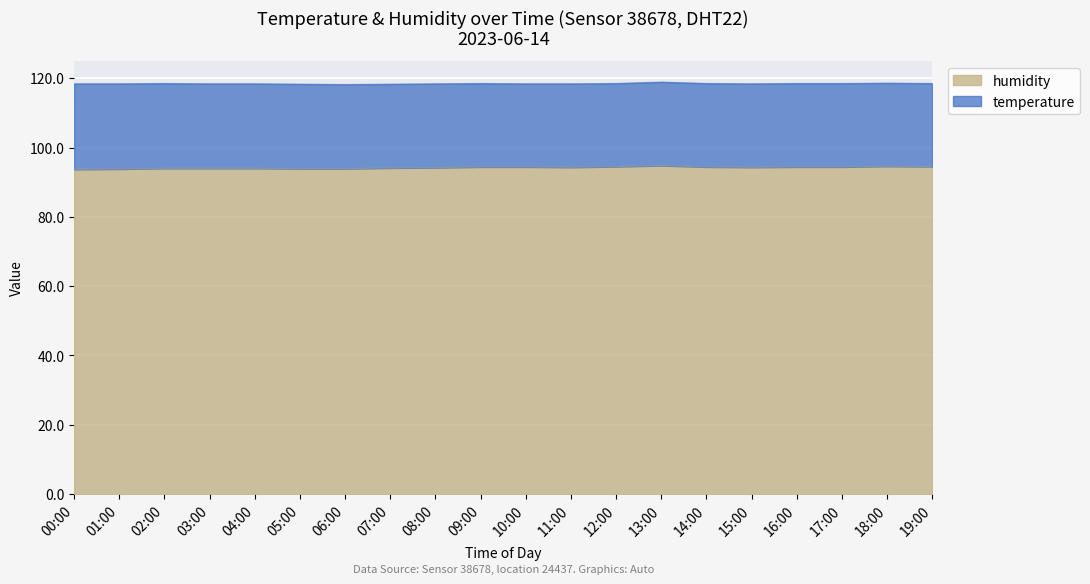

At which label does the data first exceed 94?

07:00